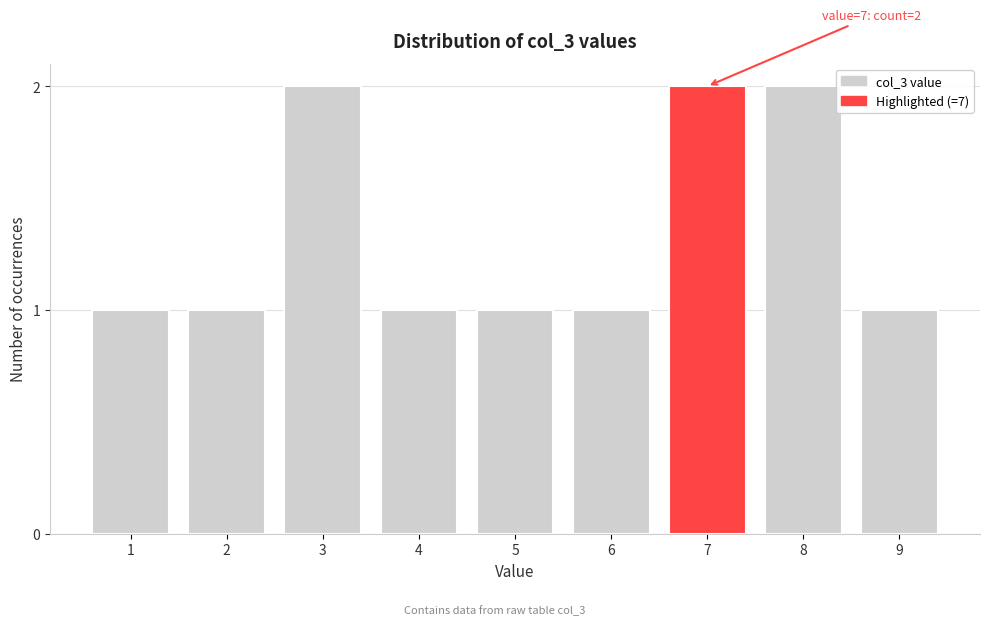

Reading left to right, list all the values displayed in this chart.

1=1	2=1	3=2	4=1	5=1	6=1	7=2	8=2	9=1